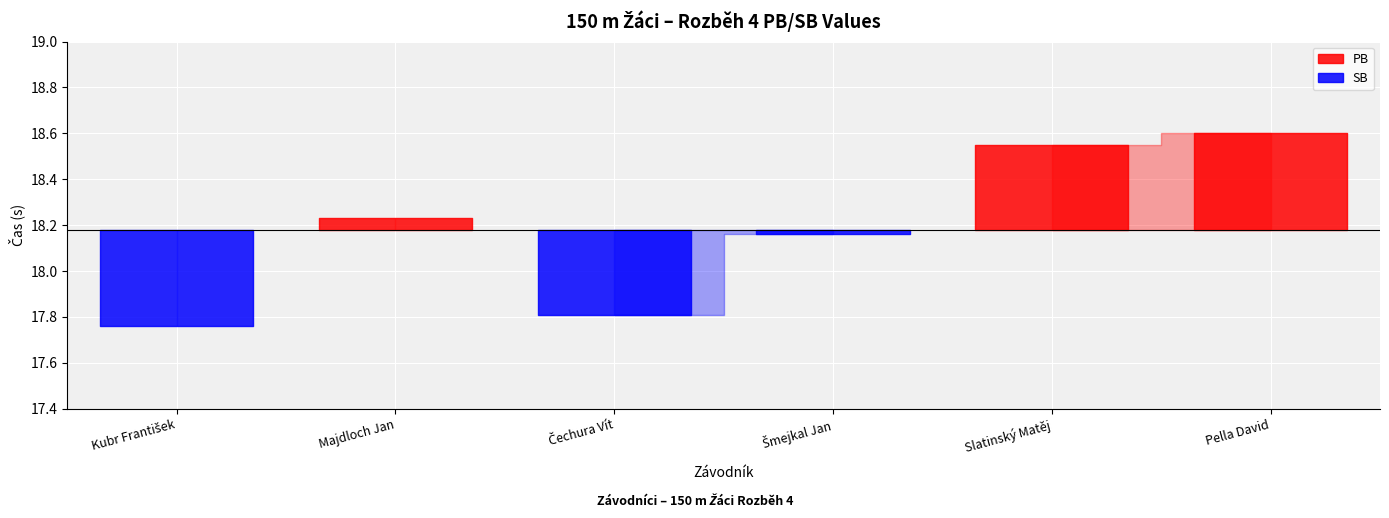

At which label does PB first exceed 18?

Majdloch Jan